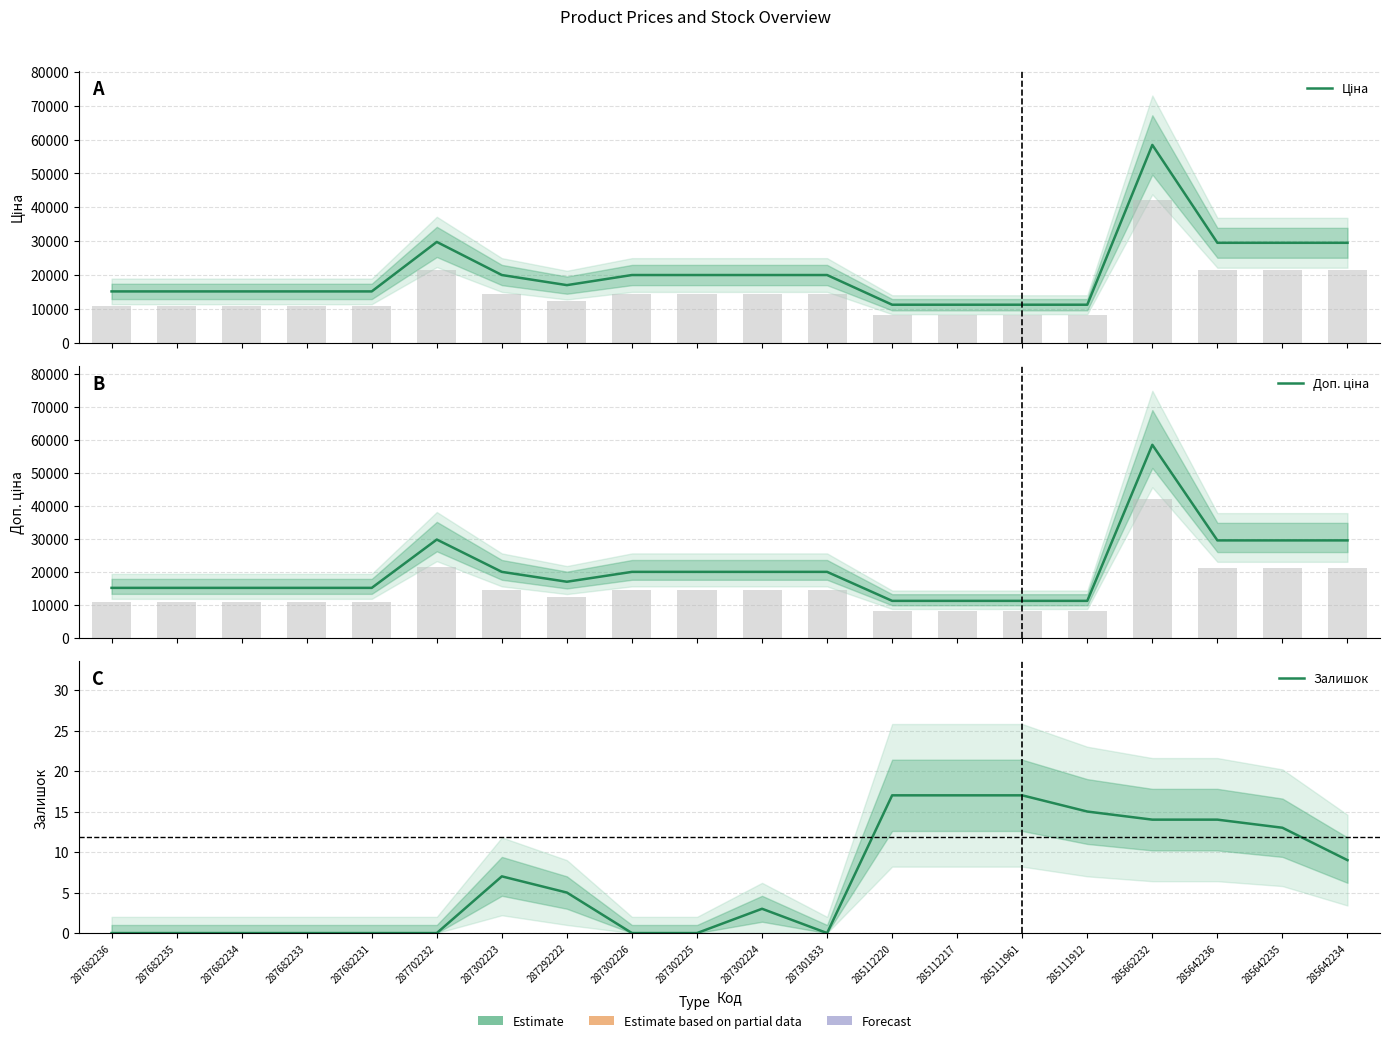

Between 287301833 and 285111912, which is larger?

287301833